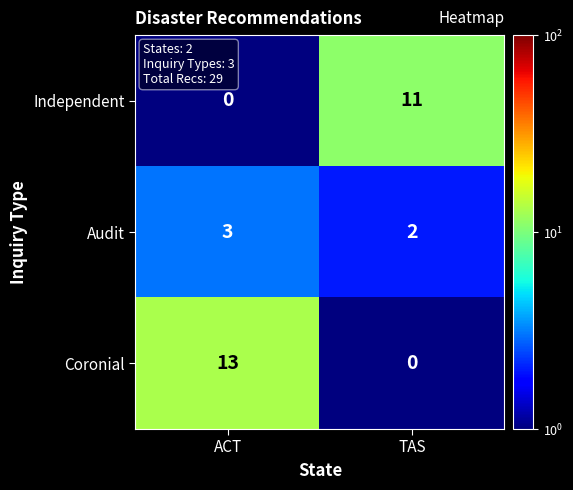

What is the difference between the Coronial values at TAS and ACT?

13